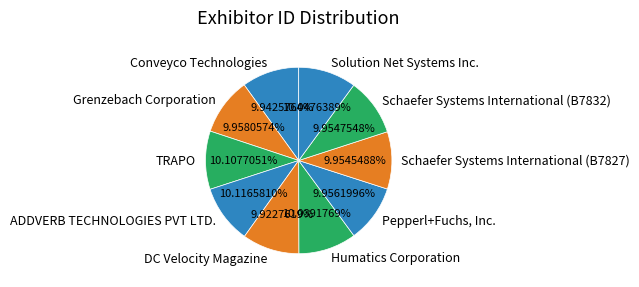

Do ADDVERB TECHNOLOGIES PVT LTD. and Humatics Corporation together represent more than half of the pie?

No